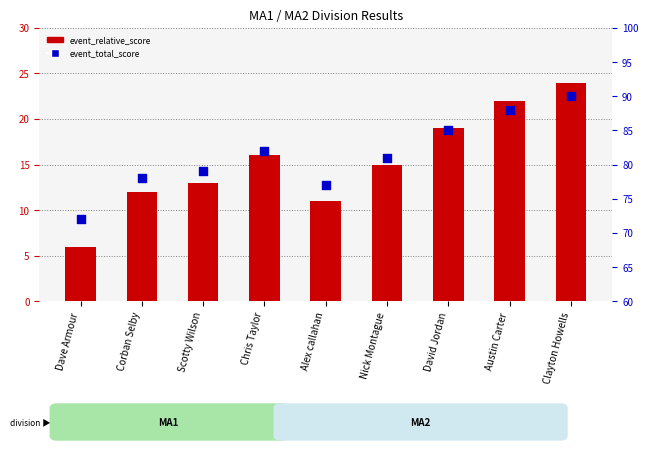

At how many categories does at least one series exceed 72?

8